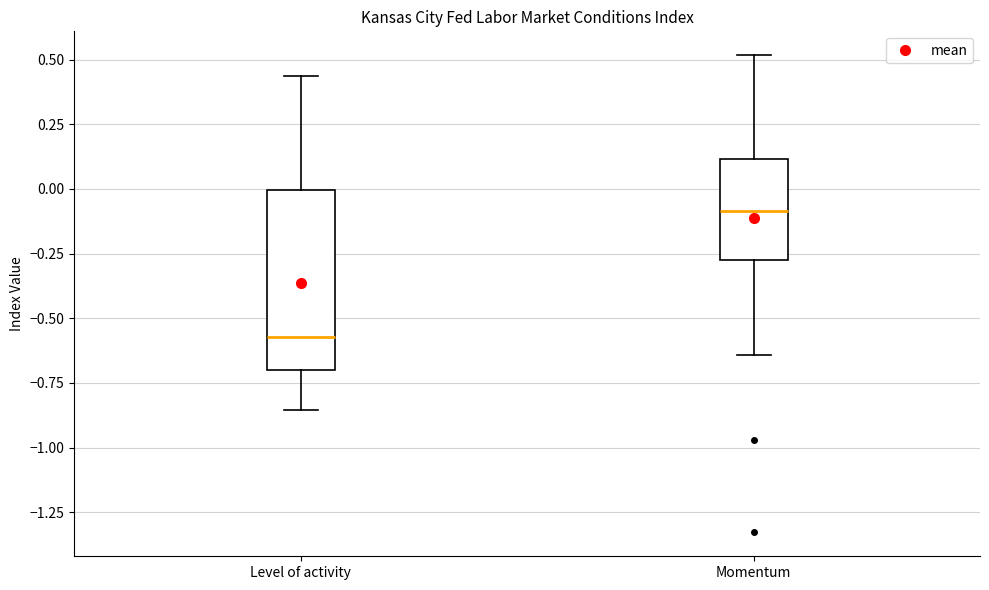

Which box's median line is the highest?

Momentum